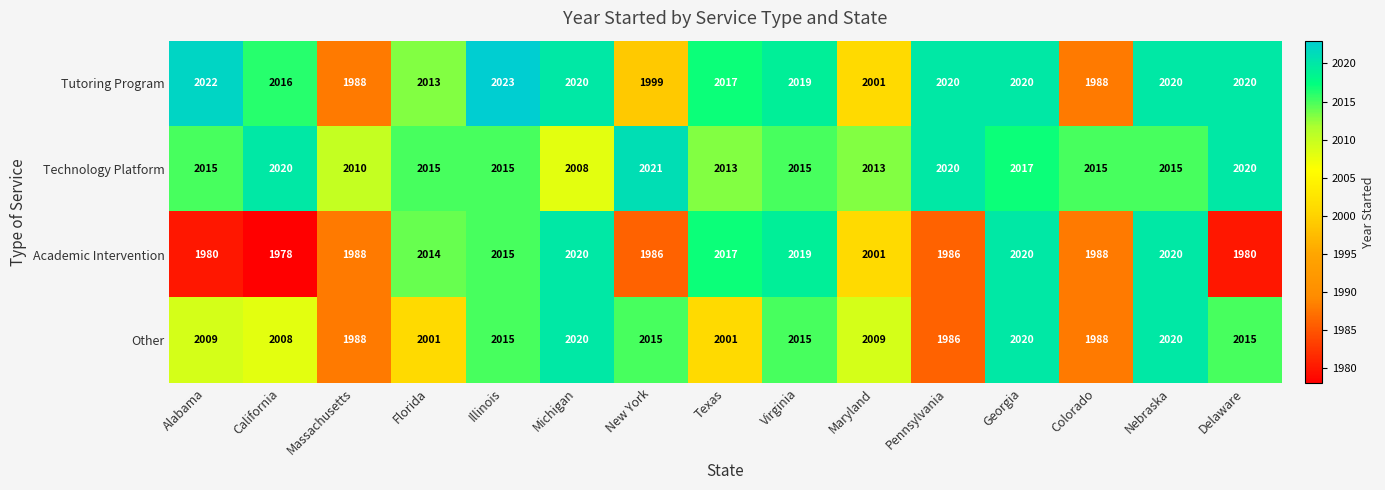

Rank the series by their average value, from lowest to highest.

Academic Intervention, Other, Tutoring Program, Technology Platform